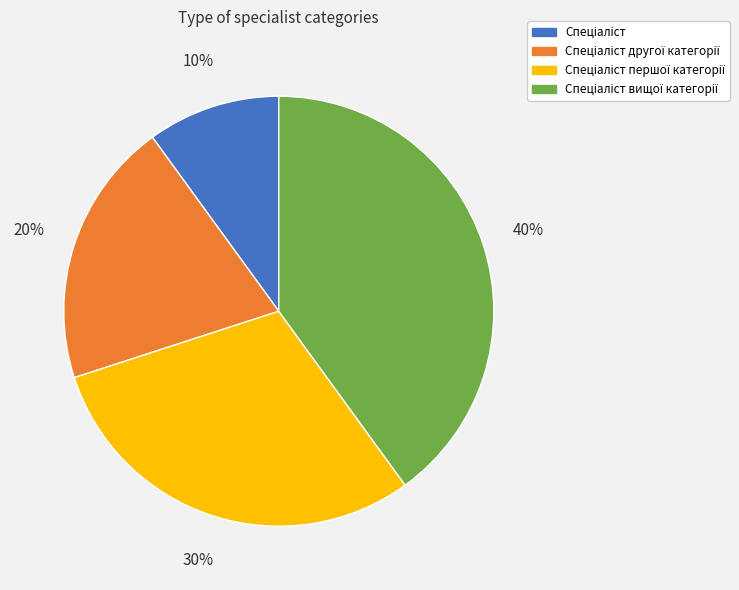

To the nearest percent, what is the difference between the largest and smallest slice percentages?

30%